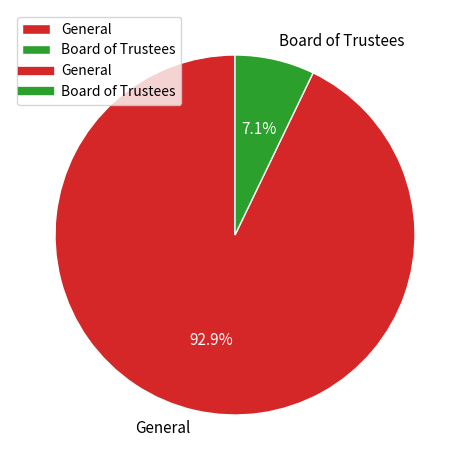

How many segments does this pie chart have?

2